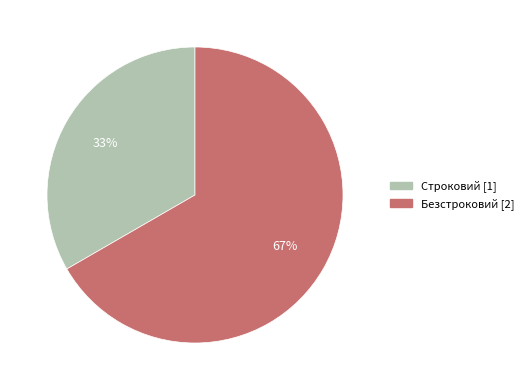

Which has a higher value, Безстроковий or Строковий?

Безстроковий